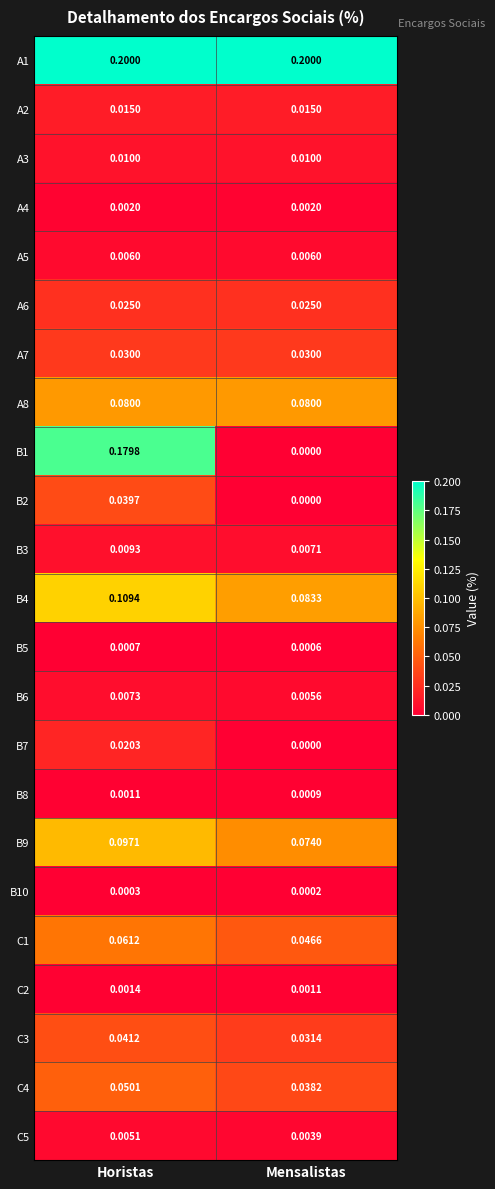

Rank the categories by C2 value from lowest to highest.

Mensalistas, Horistas